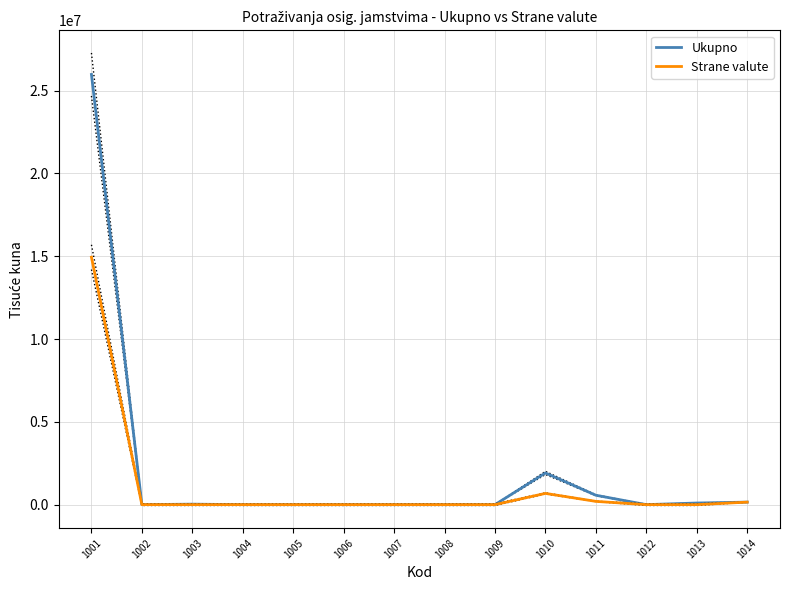

How many categories are shown in the chart?

14